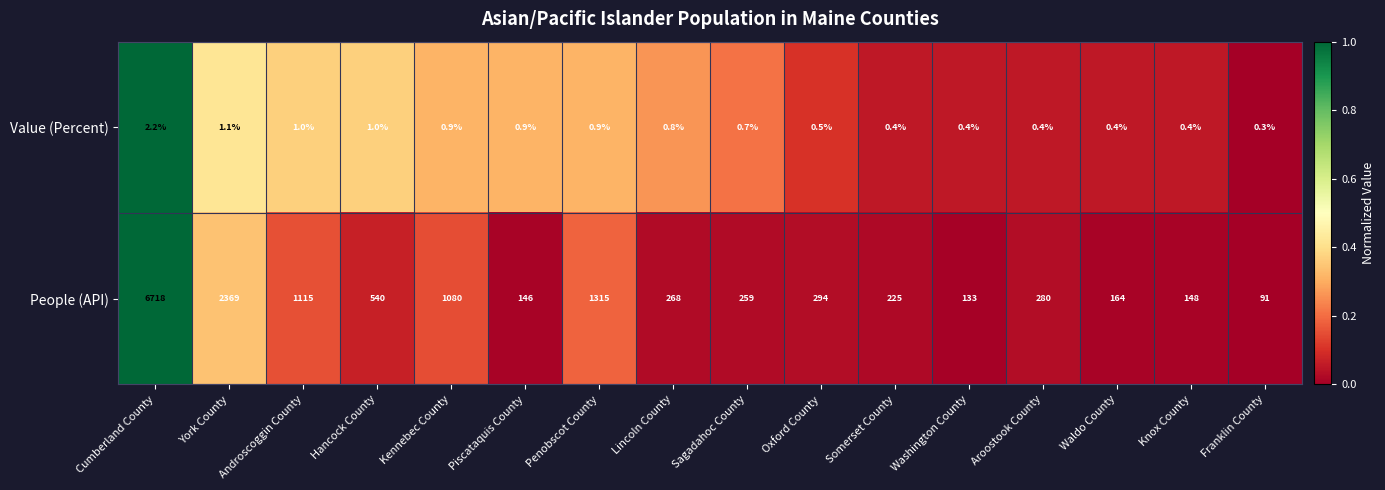

What is the difference between the highest and lowest values at Androscoggin County?

1114.0